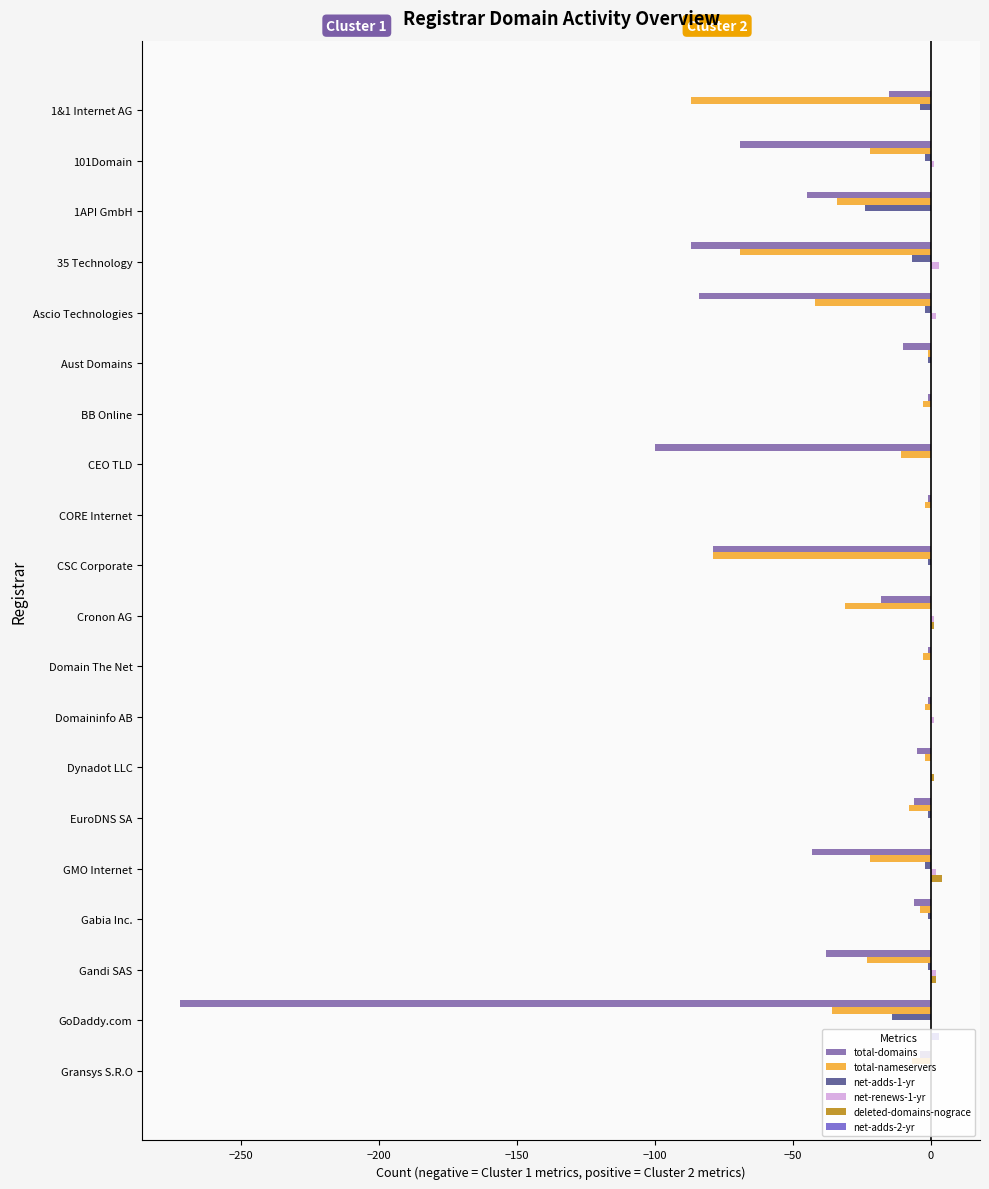

True or false: total-domains has a value of -124 at CSC Corporate.

False